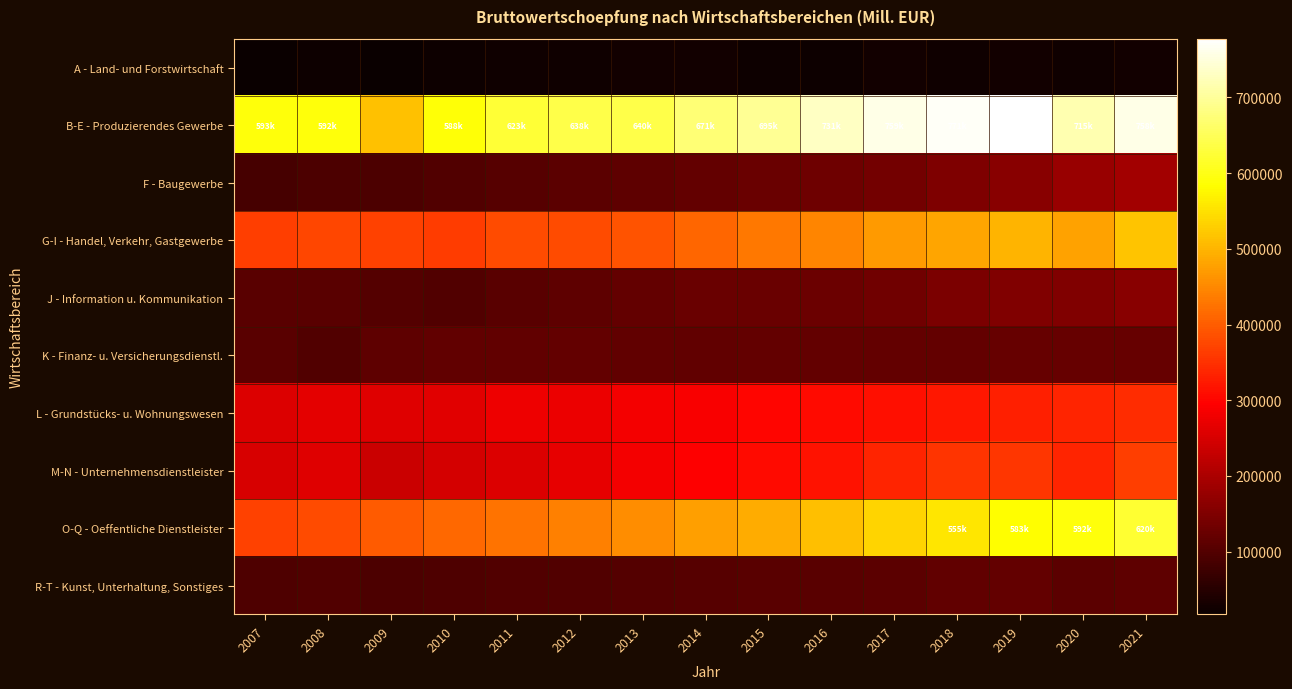

Reading left to right, transcribe all the data shown in this chart.

A - Land- und Forstwirtschaft: 2007=19468	2008=21348	2009=17006	2010=20610	2011=24512	2012=23278	2013=26501	2014=26480	2015=20720	2016=21894	2017=27828	2018=23205	2019=27057	2020=24762	2021=28575
B-E - Produzierendes Gewerbe: 2007=593110	2008=592151	2009=513651	2010=588587	2011=623147	2012=638638	2013=640727	2014=671145	2015=695484	2016=731653	2017=759244	2018=771438	2019=777564	2020=715829	2021=758224
F - Baugewerbe: 2007=87680	2008=91548	2009=91320	2010=99926	2011=105972	2012=110392	2013=112226	2014=119583	2015=124907	2016=132548	2017=137994	2018=148226	2019=160541	2020=177643	2021=191930
G-I - Handel, Verkehr, Gastgewerbe: 2007=365218	2008=375886	2009=368530	2010=364349	2011=380632	2012=380996	2013=389097	2014=411978	2015=430339	2016=447235	2017=469106	2018=483134	2019=501006	2020=479546	2021=518439
J - Information u. Kommunikation: 2007=107177	2008=106277	2009=101750	2010=99651	2011=108620	2012=112688	2013=118791	2014=124295	2015=126057	2016=129842	2017=135518	2018=145925	2019=151718	2020=153349	2021=161834
K - Finanz- u. Versicherungsdienstl.: 2007=106990	2008=98466	2009=112160	2010=115217	2011=116117	2012=118417	2013=116708	2014=117468	2015=119828	2016=118113	2017=118422	2018=118399	2019=121421	2020=121815	2021=122125
L - Grundstücks- u. Wohnungswesen: 2007=255670	2008=265661	2009=260505	2010=261874	2011=277960	2012=273355	2013=283304	2014=288922	2015=299286	2016=305682	2017=313185	2018=320531	2019=329222	2020=336743	2021=346255
M-N - Unternehmensdienstleister: 2007=249393	2008=258749	2009=235498	2010=247804	2011=257337	2012=267258	2013=281504	2014=295982	2015=306854	2016=316879	2017=336821	2018=353556	2019=358478	2020=337134	2021=366761
O-Q - Oeffentliche Dienstleister: 2007=368822	2008=381553	2009=398262	2010=412192	2011=425435	2012=440664	2013=456671	2014=475523	2015=490349	2016=510204	2017=533999	2018=555191	2019=583367	2020=592478	2021=620216
R-T - Kunst, Unterhaltung, Sonstiges: 2007=94302	2008=97914	2009=94152	2010=95474	2011=98367	2012=100114	2013=102354	2014=104017	2015=108196	2016=108393	2017=111957	2018=115560	2019=120287	2020=111023	2021=114586